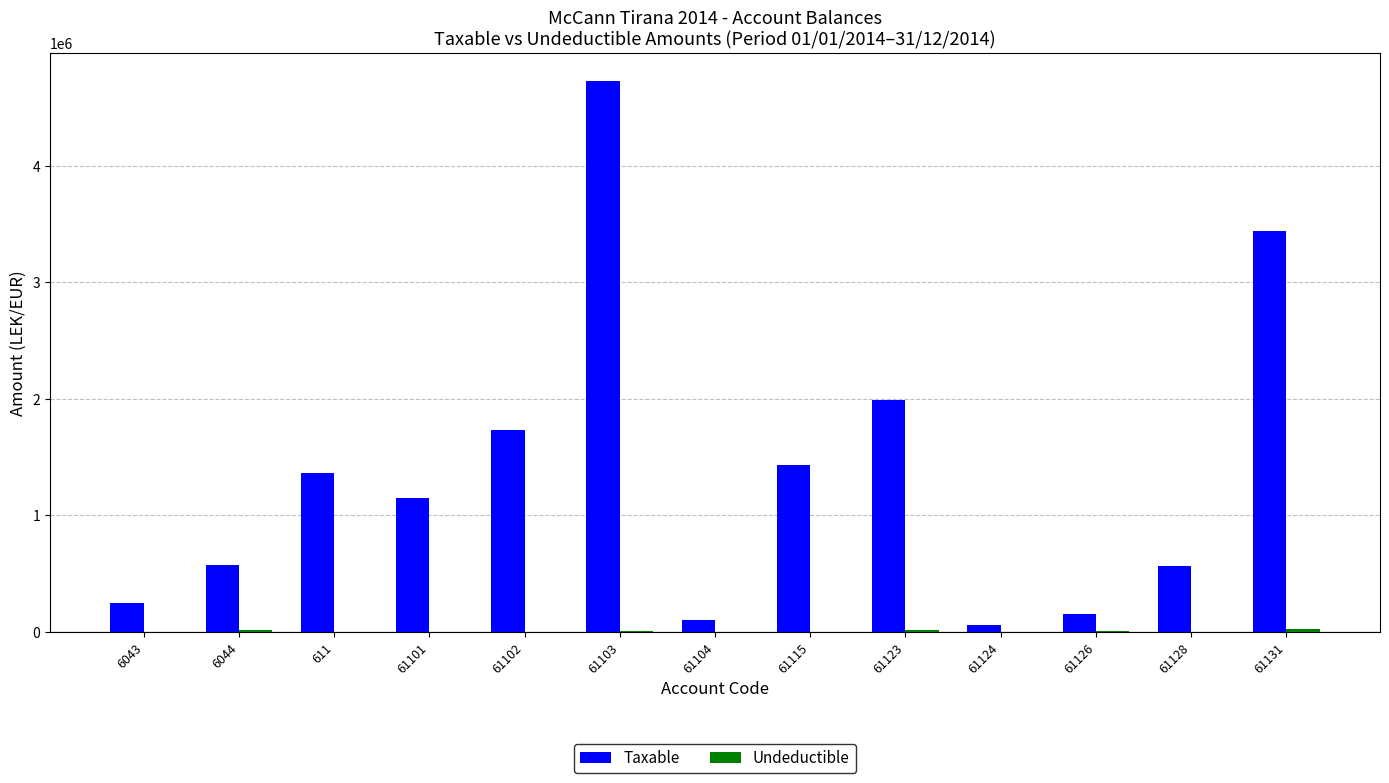

What is the sum of all Taxable values?

17563702.2